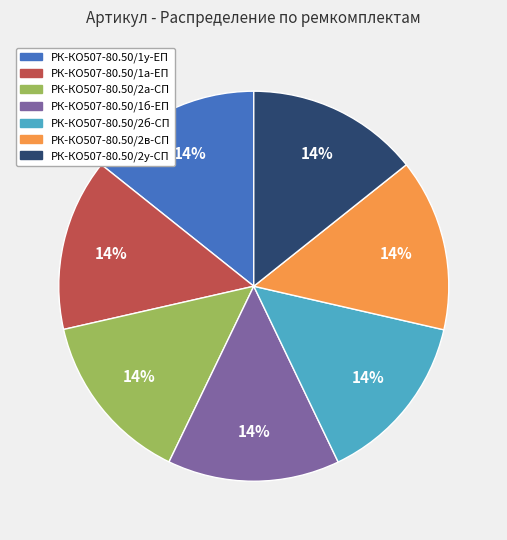

Approximately how many times larger is the value at РК-КО507-80.50/2б-СП compared to РК-КО507-80.50/1б-ЕП?

1.0